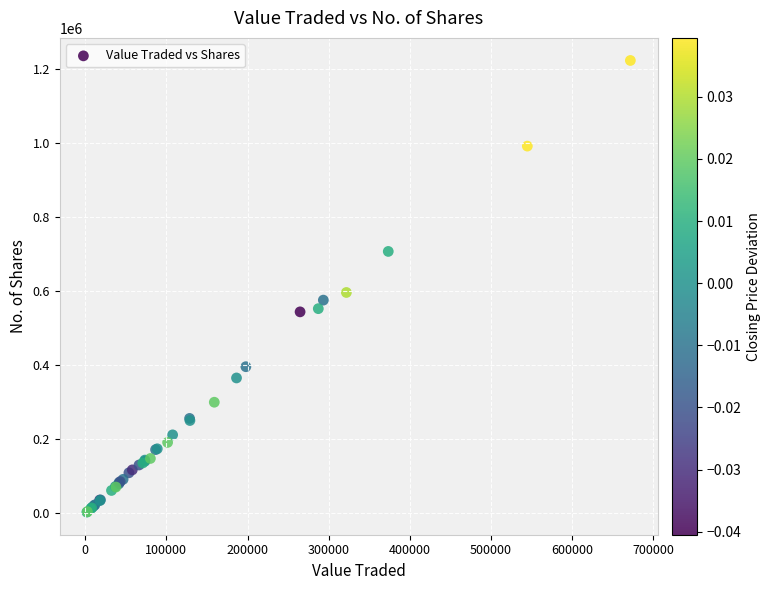

What Y value in the scatter plot is closest to 612828?

596170